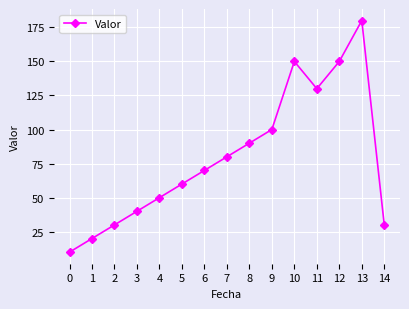

True or false: the data has more than 1 interior local peaks.

True